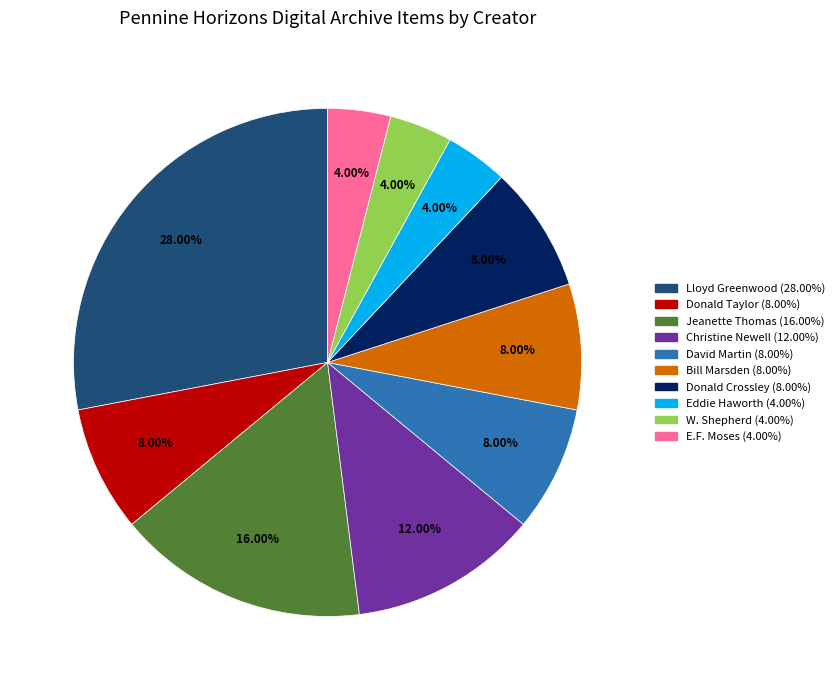

To the nearest percent, what is the average slice percentage?

10%